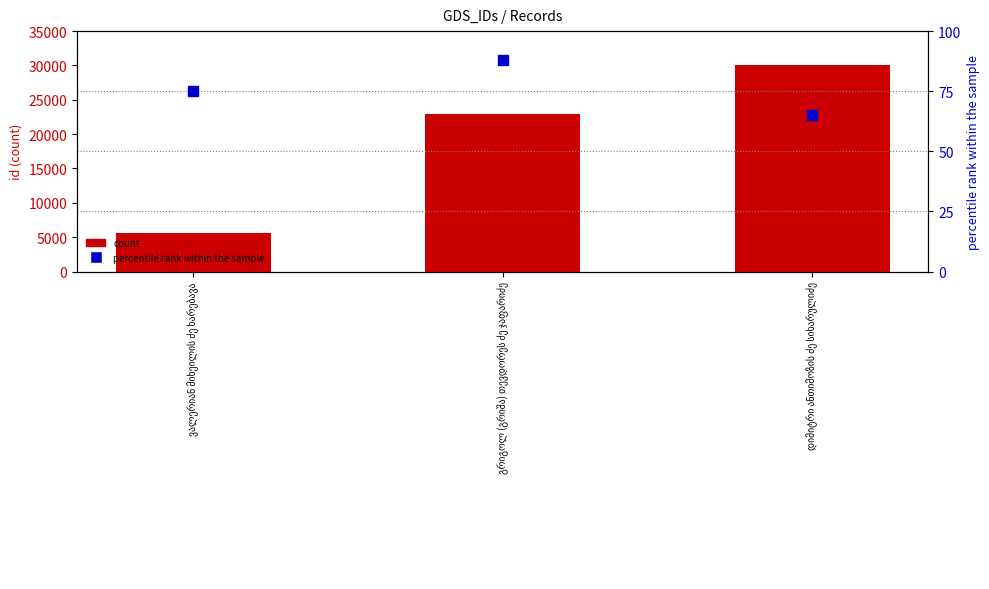

What is the total value across all series at ვალერიან მიხეილის ძე ხარებავა?

5638